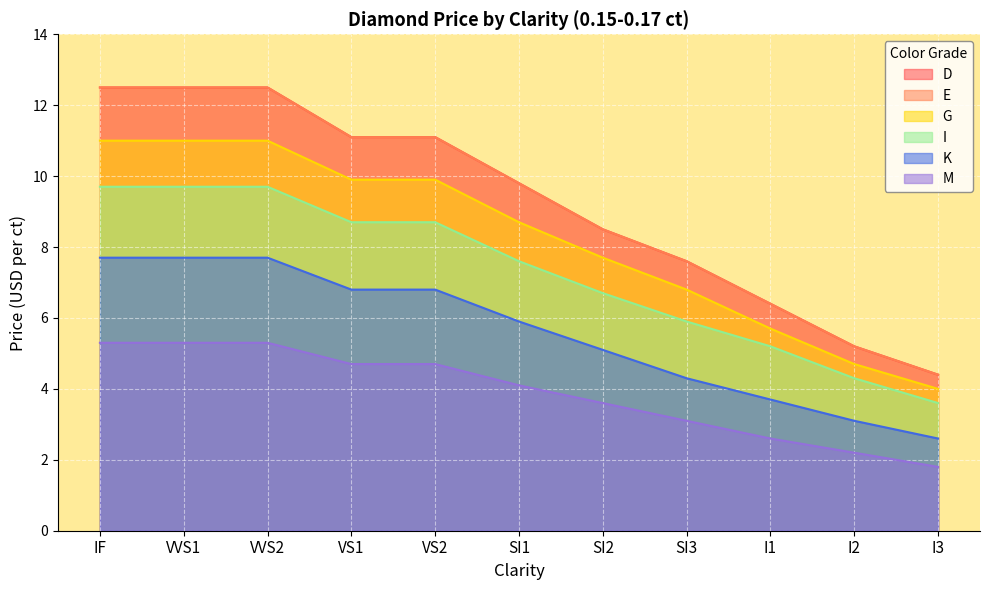

Count the number of data series in this chart.

6